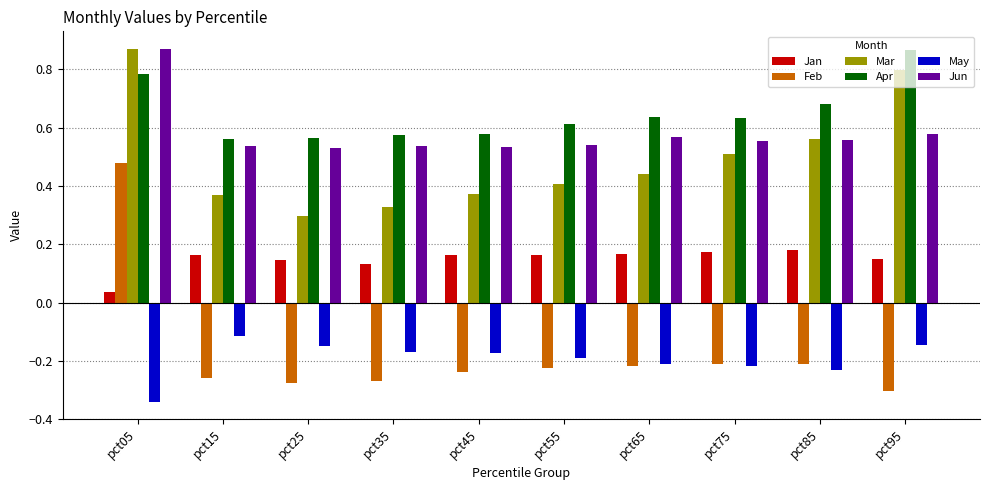

What is the difference between the highest and lowest values at pct05?

1.2